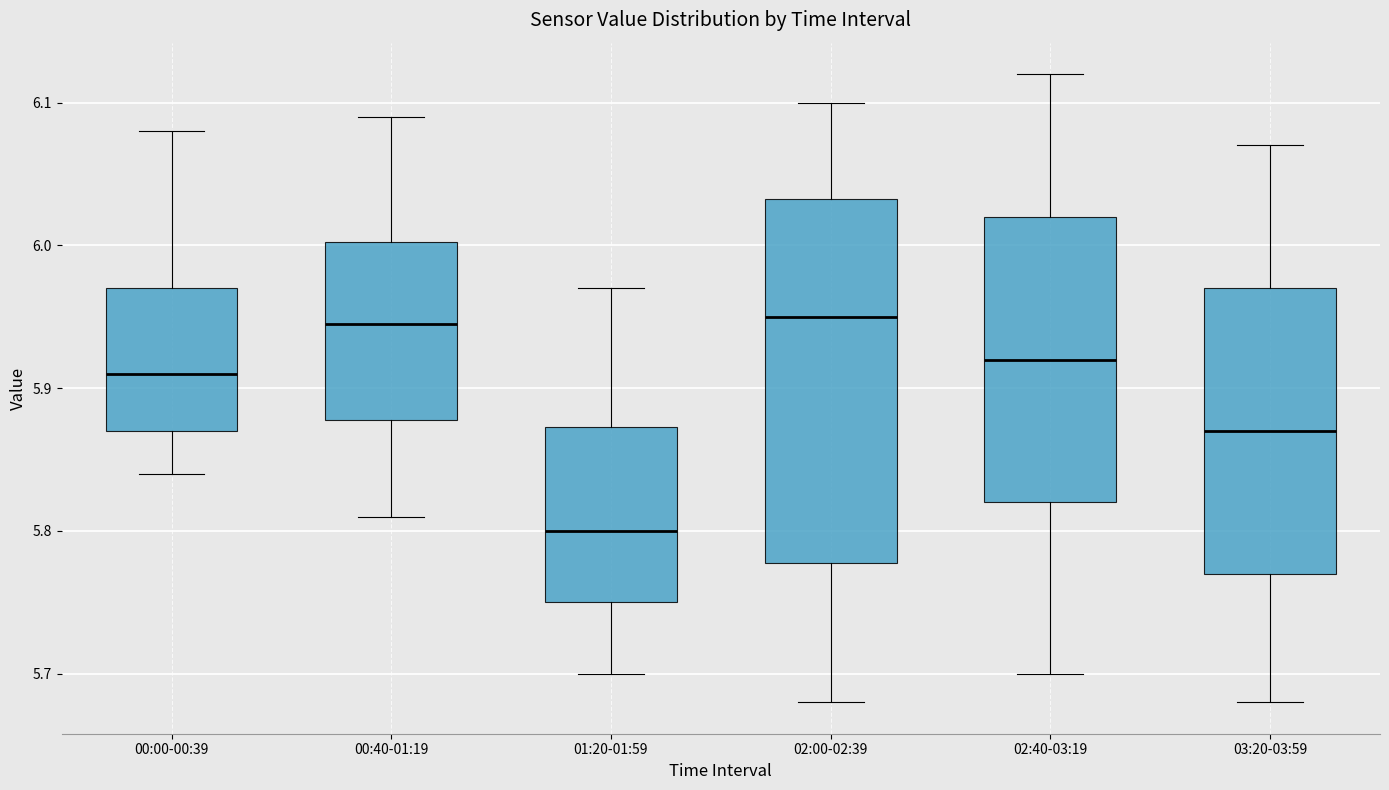

Which box's median line is the lowest?

01:20-01:59